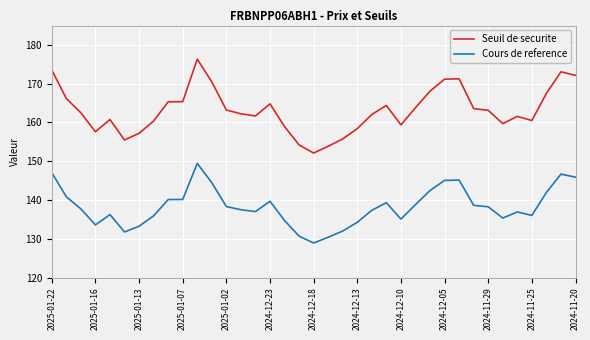

What is the difference between the maximum and minimum values in the Cours de reference series?

20.5